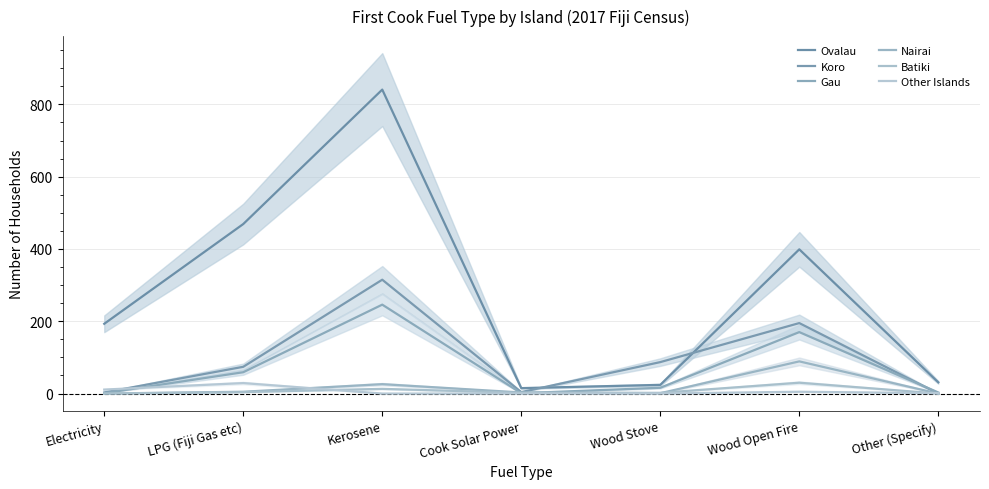

What is the value of the Nairai point at the 4th from the left?

3